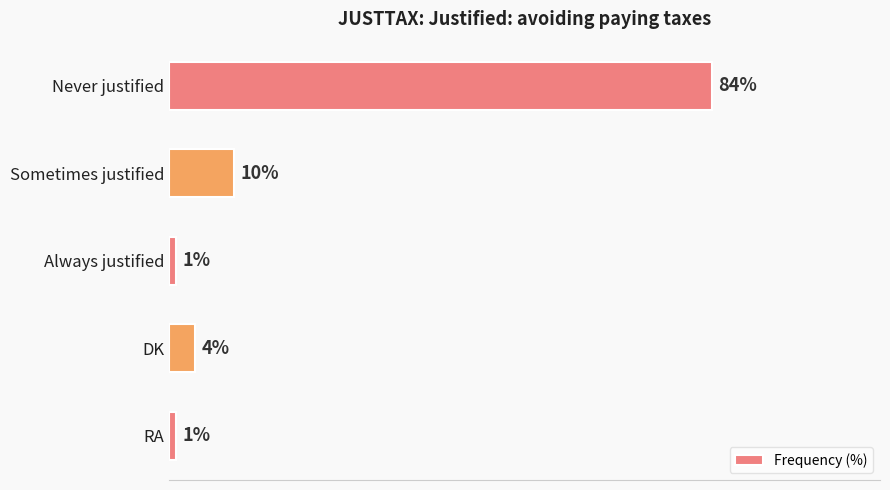

At which category does the chart reach its peak across all series?

Never justified